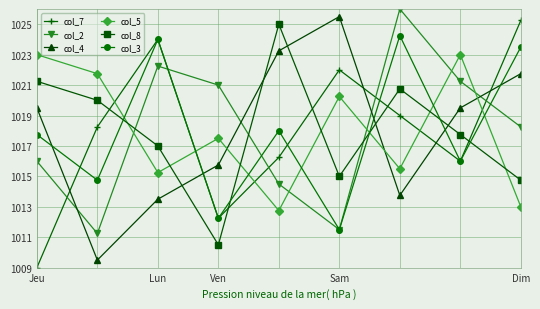

True or false: col_2 has more than 0 points higher than both neighbors.

True